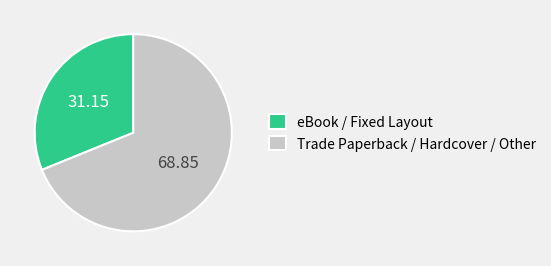

Which category has the smallest portion of the pie?

eBook / Fixed Layout